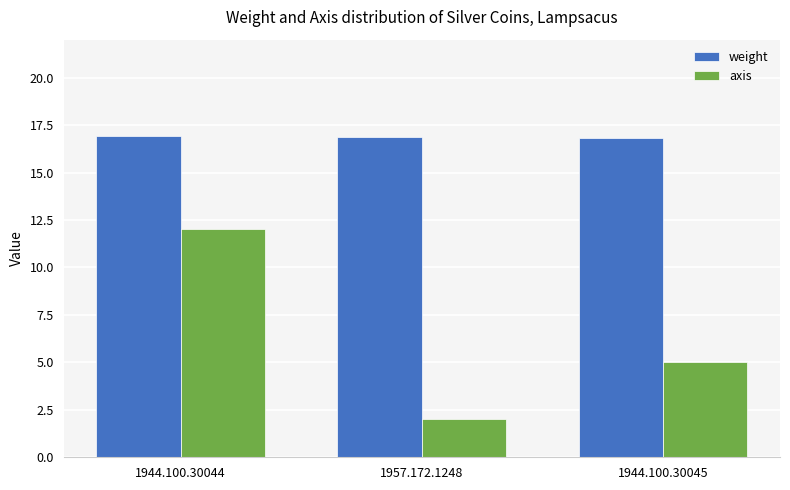

True or false: weight has a value of 8.8 at 1944.100.30045.

False